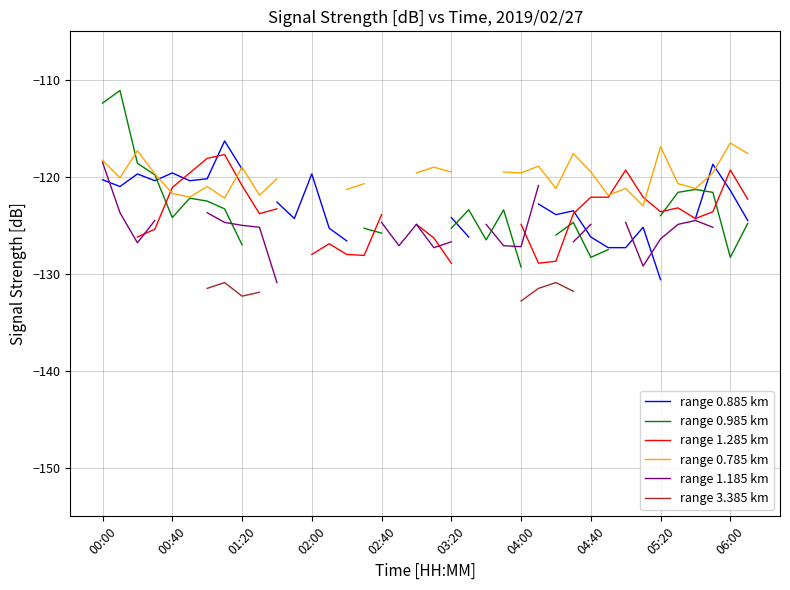

True or false: range 0.885 km and range 1.185 km intersect in this chart.

True